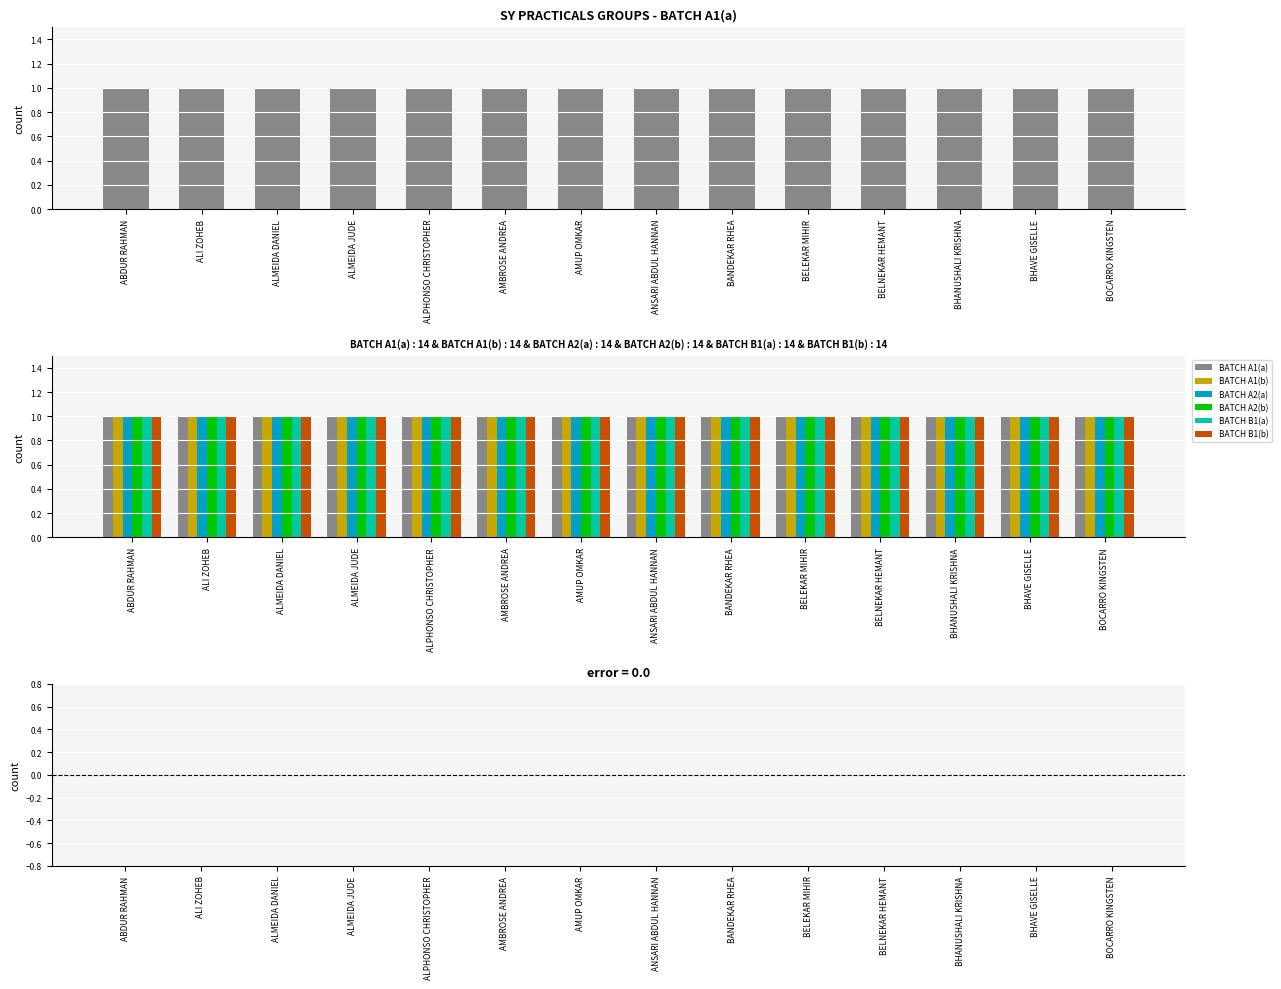

What are all the series names shown in the legend?

BATCH A1(a), BATCH A1(b), BATCH A2(a), BATCH A2(b), BATCH B1(a), BATCH B1(b)